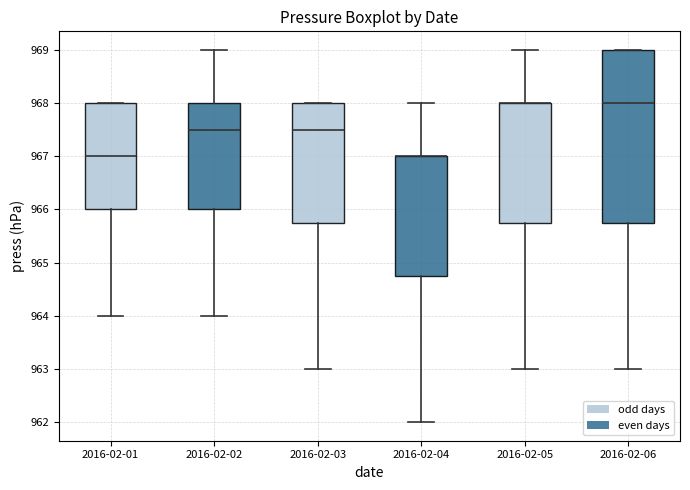

Comparing the boxes themselves (not the whiskers), which one is the tallest?

2016-02-06